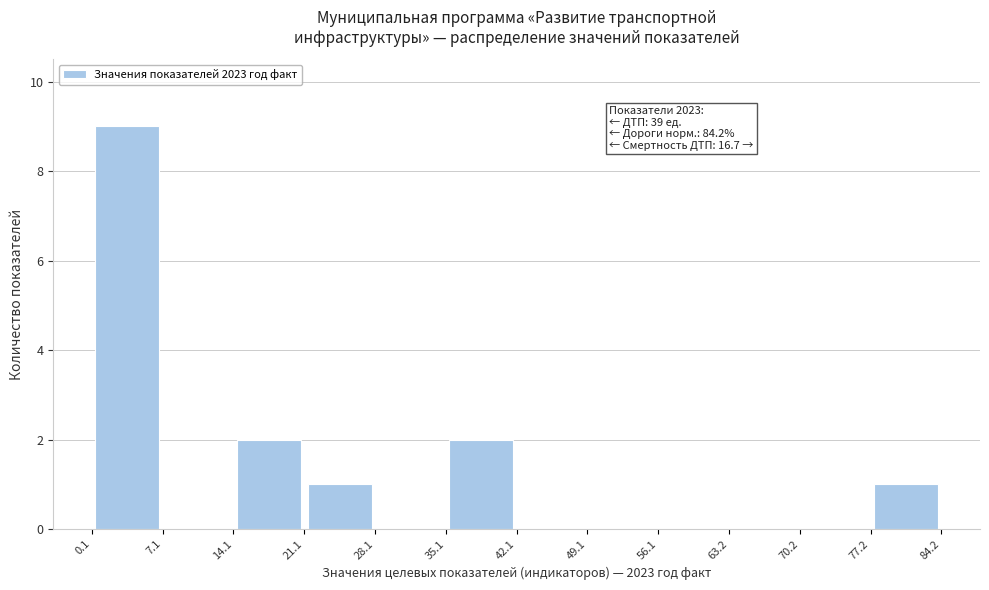

Over which range of the x-axis is the bar tallest?

0.1 to 7.1